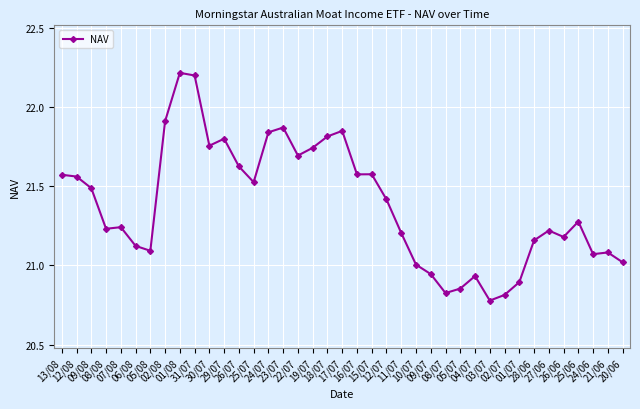

What is the label of the 8th point from the right?

01/07